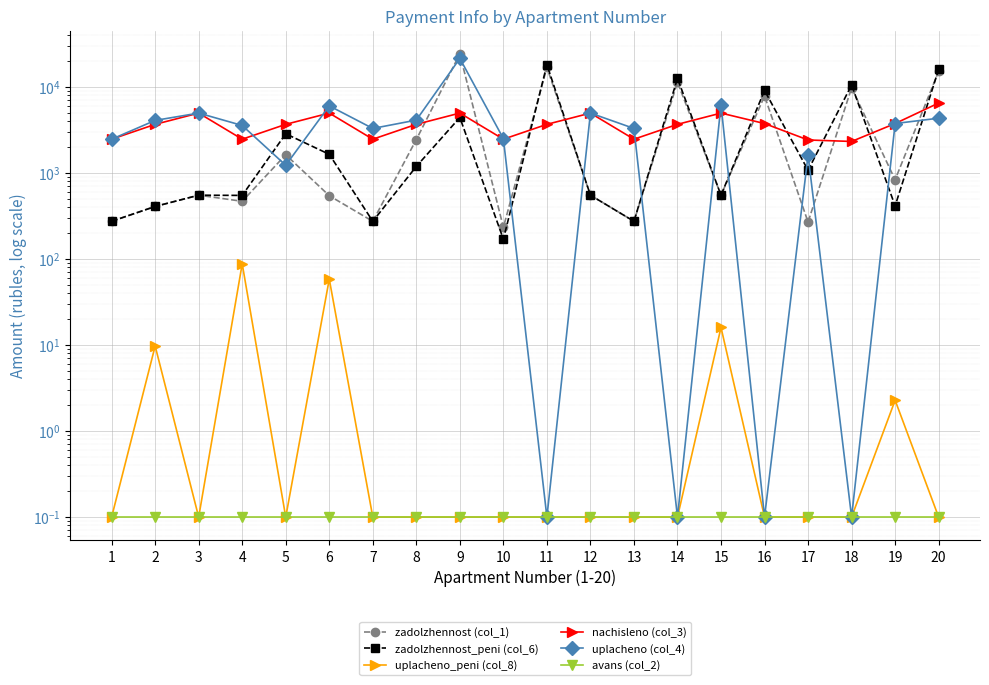

Which label corresponds to the largest value in the chart?

9